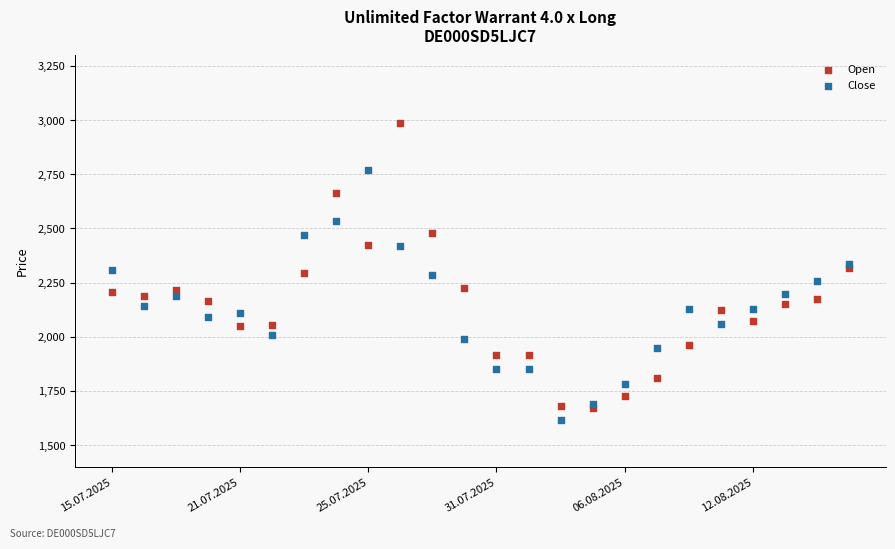

Across all data points, what is the range of Y values (max minus min)?

1370